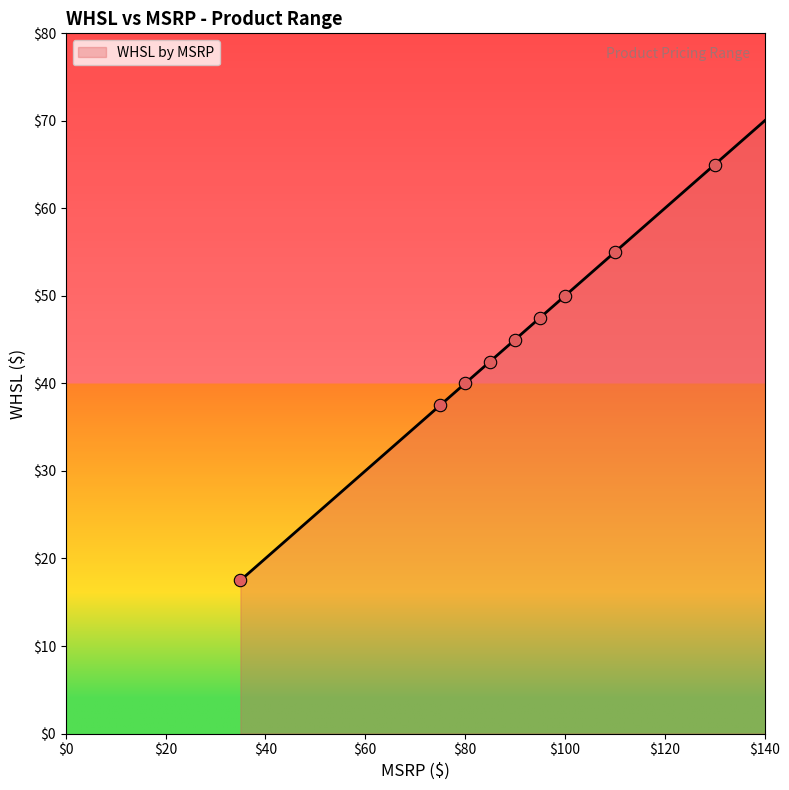

What is the greatest value displayed?

75.0